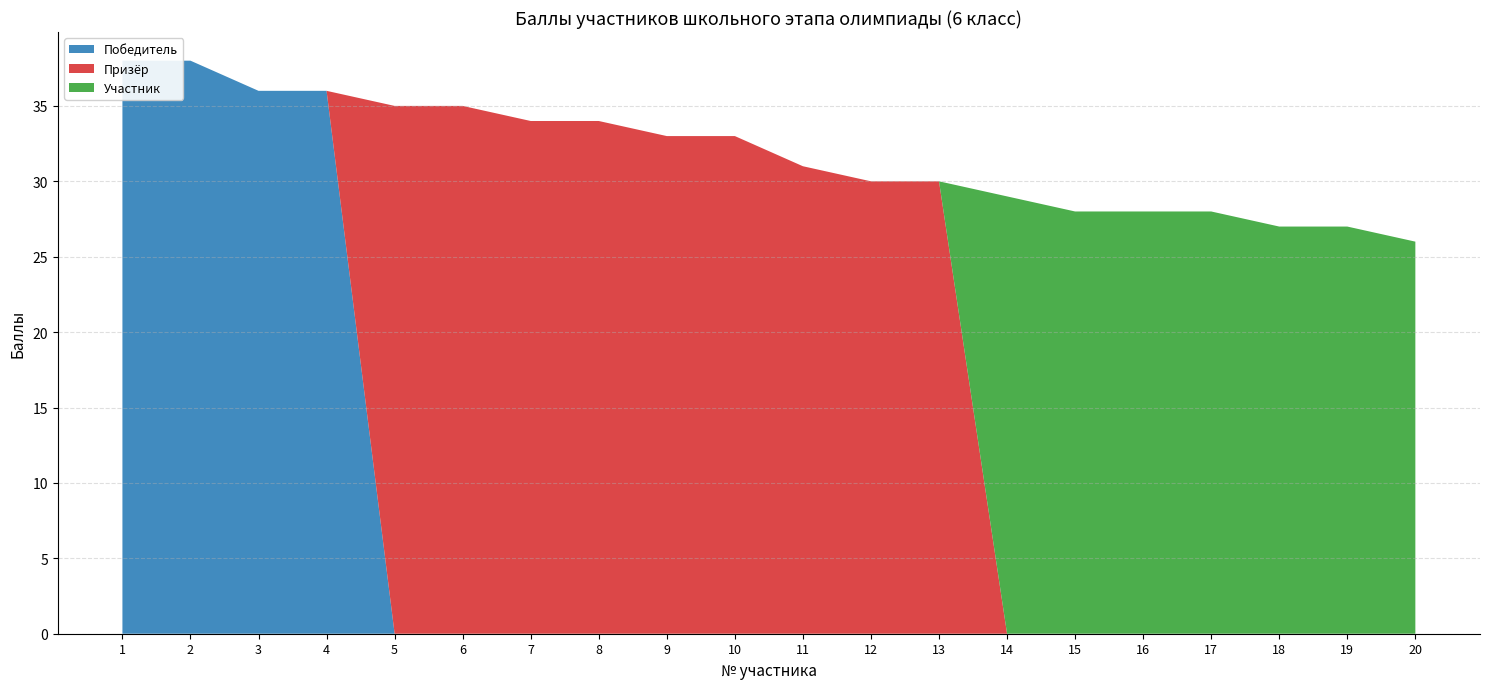

Reading right to left, what are all the values shown in this chart?

Победитель: 0	0	0	0	0	0	0	0	0	0	0	0	0	0	0	0	36	36	38	38
Призёр: 0	0	0	0	0	0	0	30	30	31	33	33	34	34	35	35	0	0	0	0
Участник: 26	27	27	28	28	28	29	0	0	0	0	0	0	0	0	0	0	0	0	0